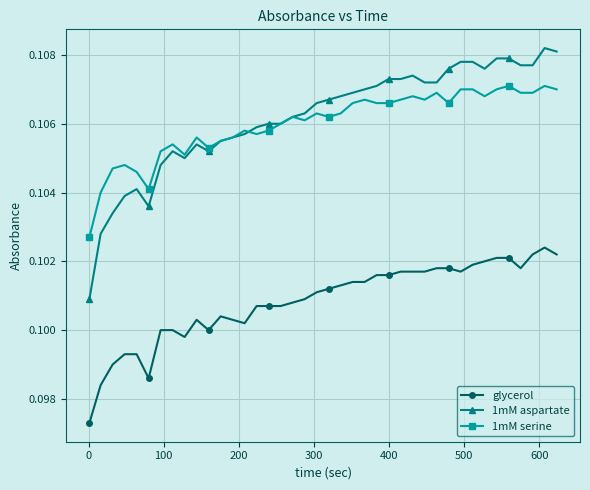

Which series has the widest spread of values?

1mM aspartate